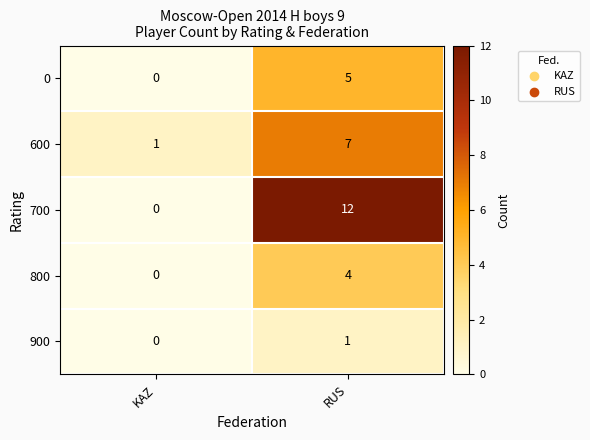

Is the value of 700 at RUS greater than the value of 900 at RUS?

Yes